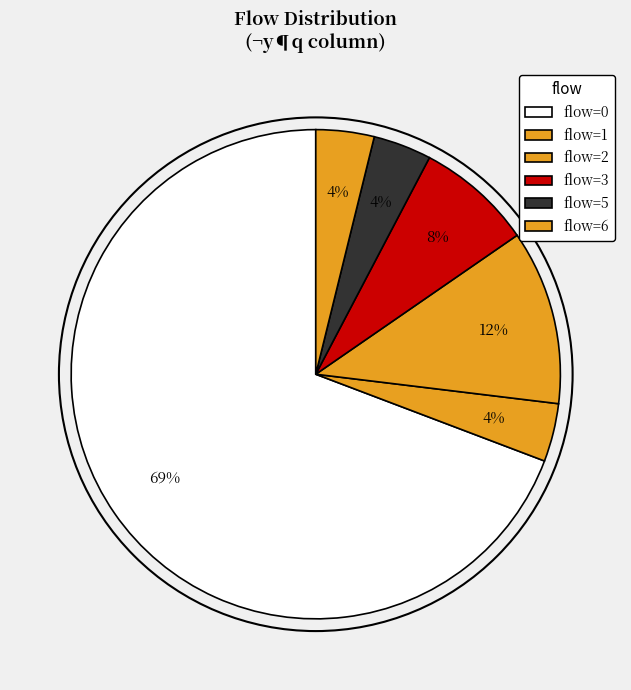

How many segments does this pie chart have?

6